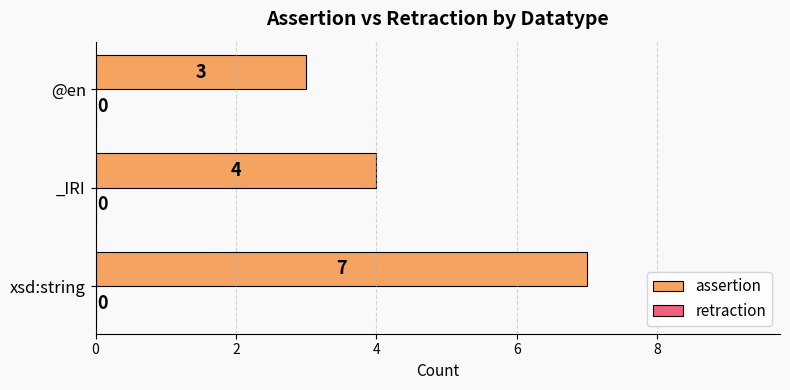

Rank the categories by value from highest to lowest.

xsd:string, _IRI, @en